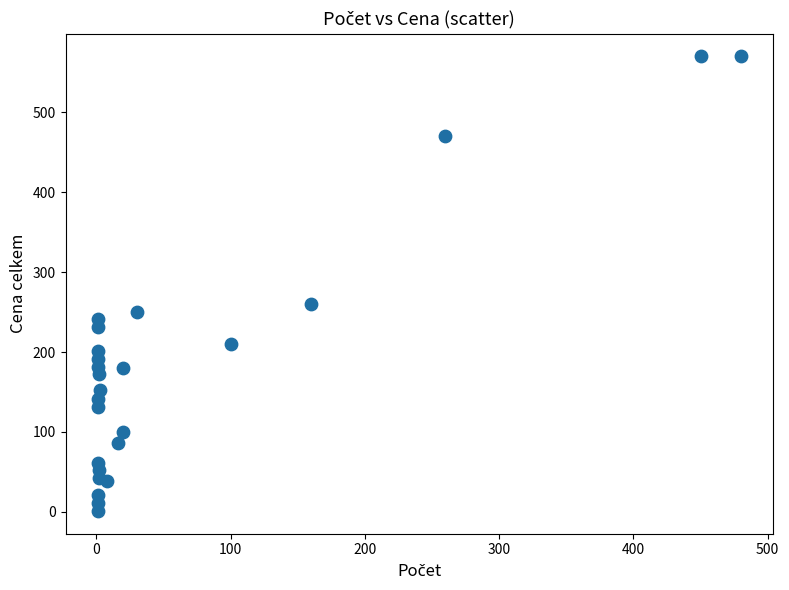

What is the range of X values (max minus min)?

479